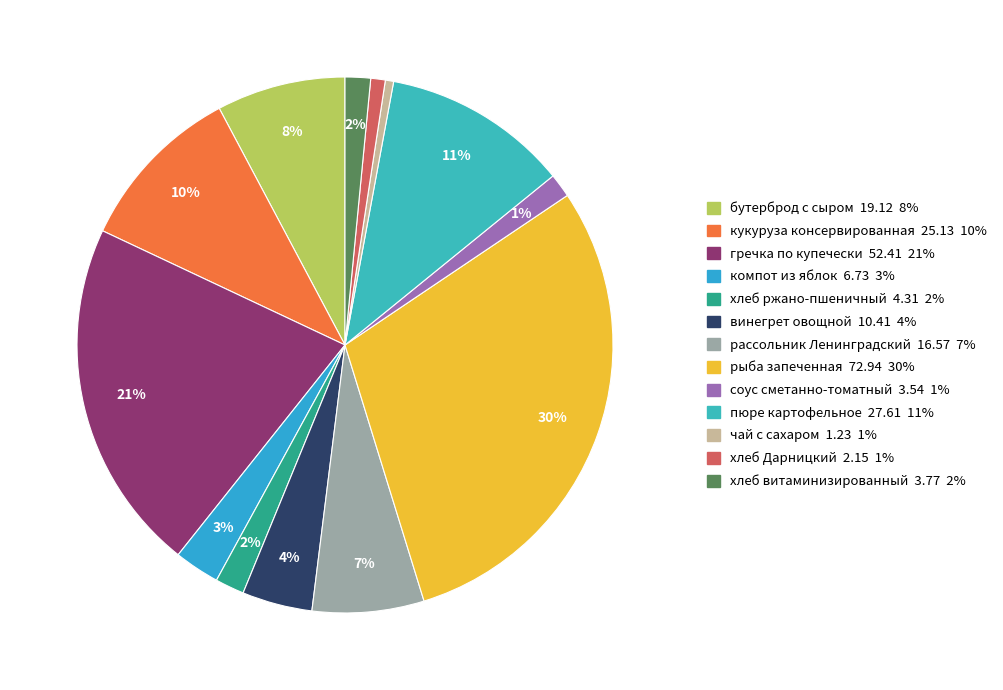

How many segments does this pie chart have?

13